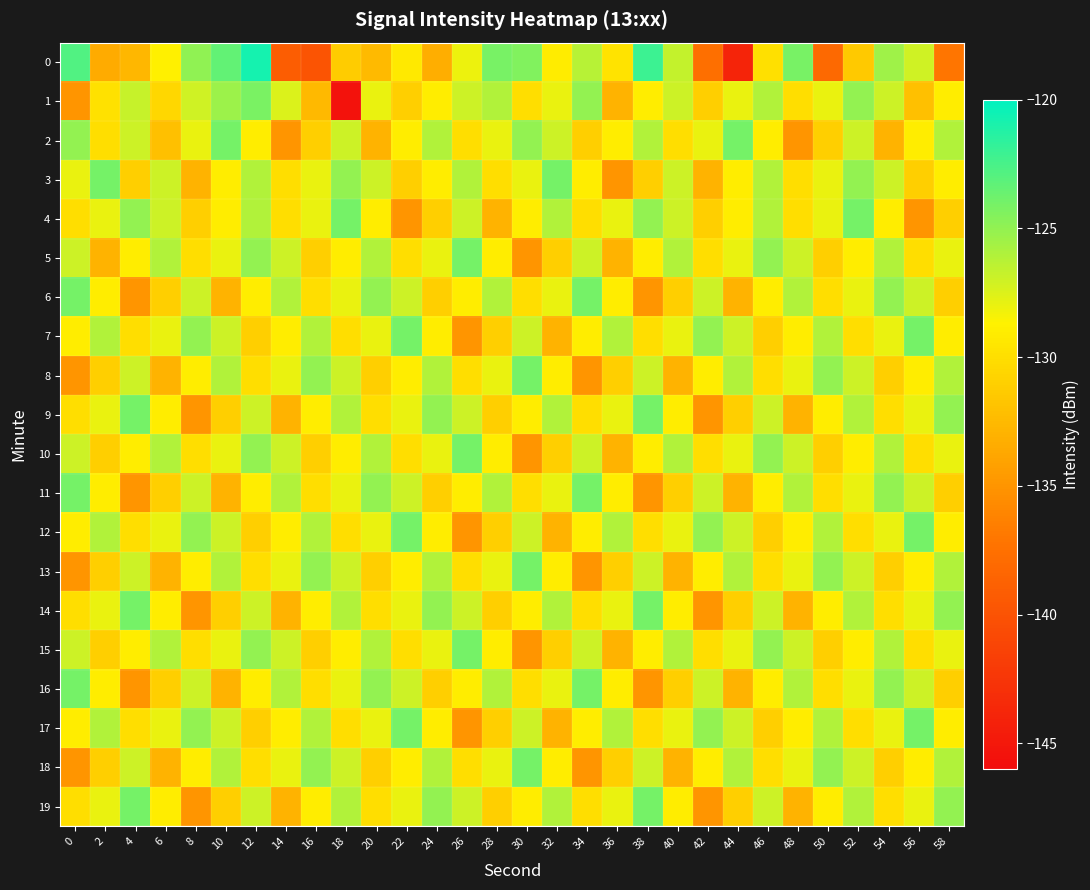

Which label corresponds to the smallest value in the chart?

18